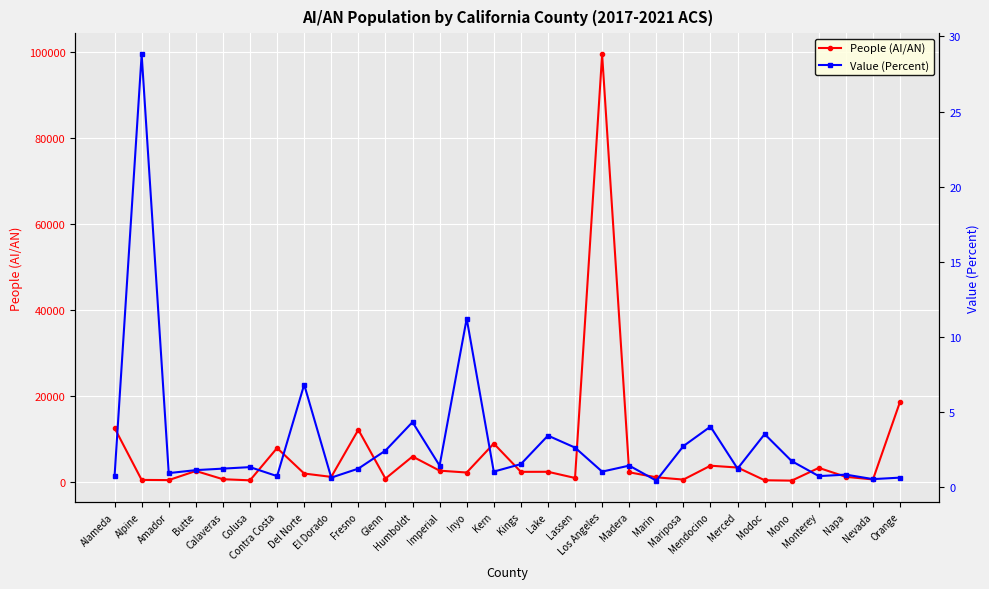

What is the difference between the maximum and minimum values in the People (AI/AN) series?

99102